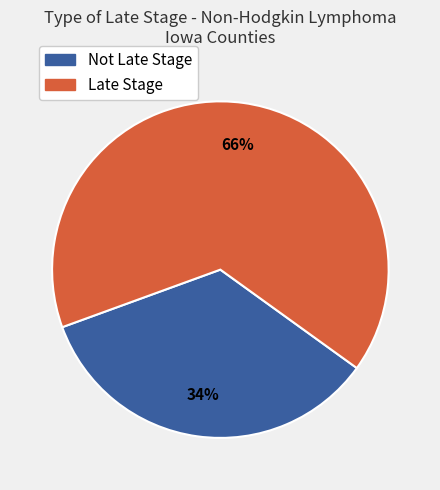

To the nearest percent, what is the average slice percentage?

50%